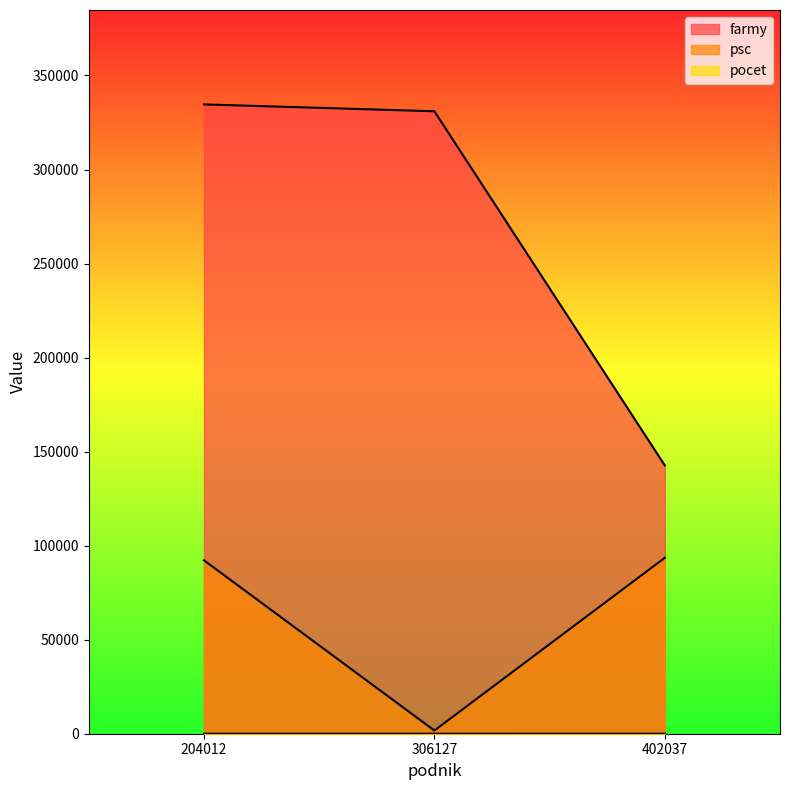

What are all the series names shown in the legend?

farmy, psc, pocet